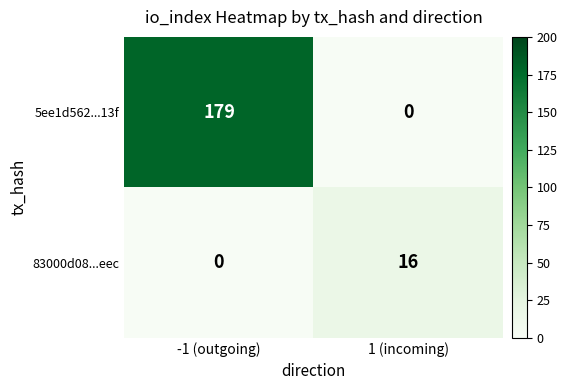

Where is 5ee1d562...13f nearest to the value 89?

1 (incoming)